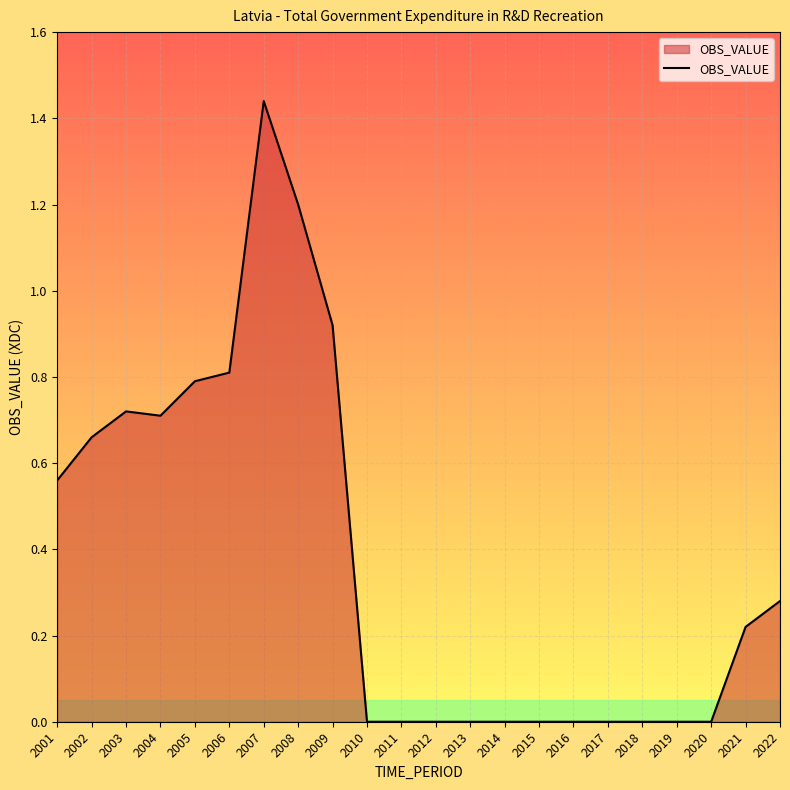

At which category does the chart reach its peak across all series?

2007